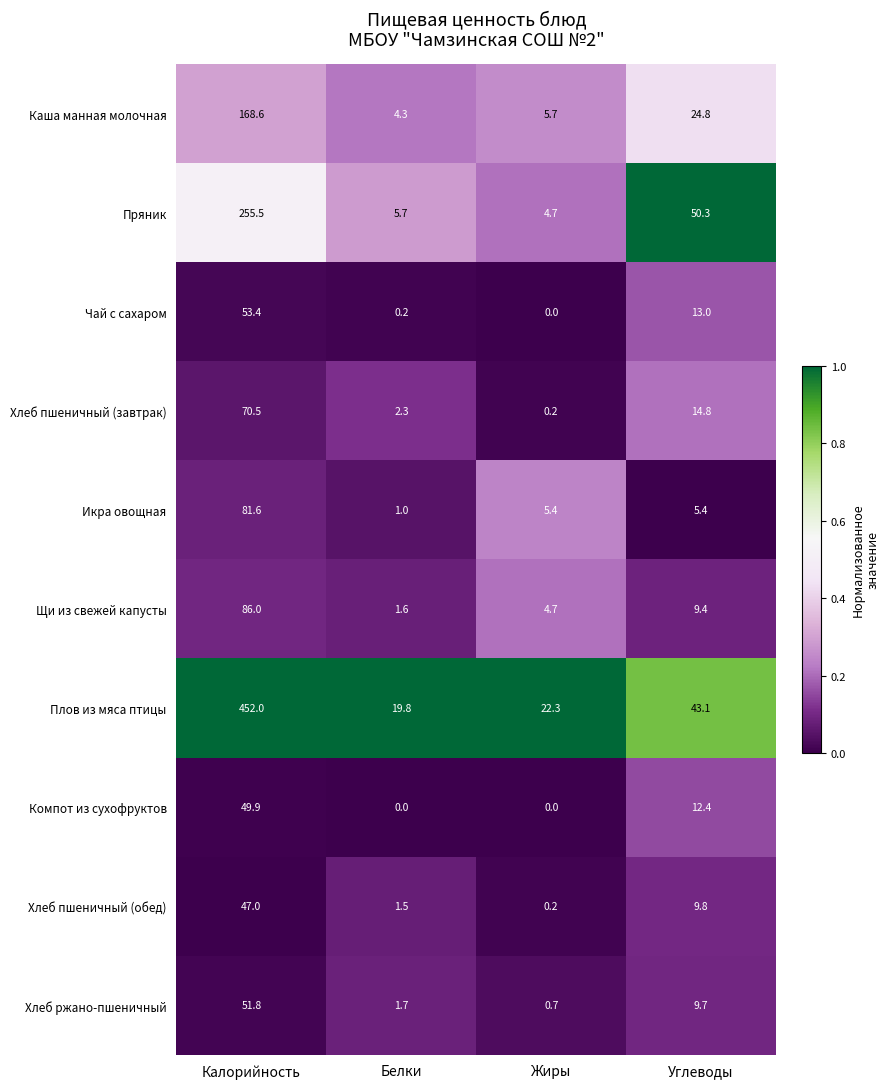

How many categories are shown in the chart?

4